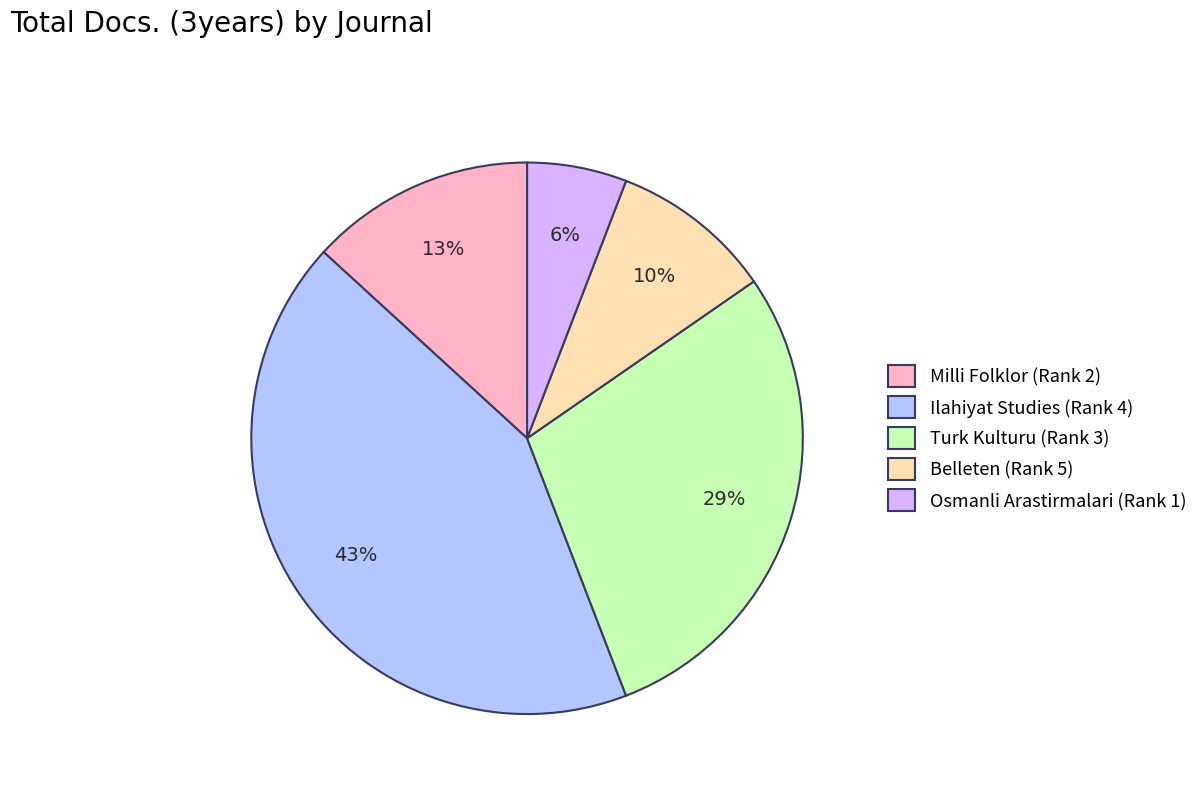

Combined, do Turk Kulturu (Rank 3) and Belleten (Rank 5) account for over 50%?

No